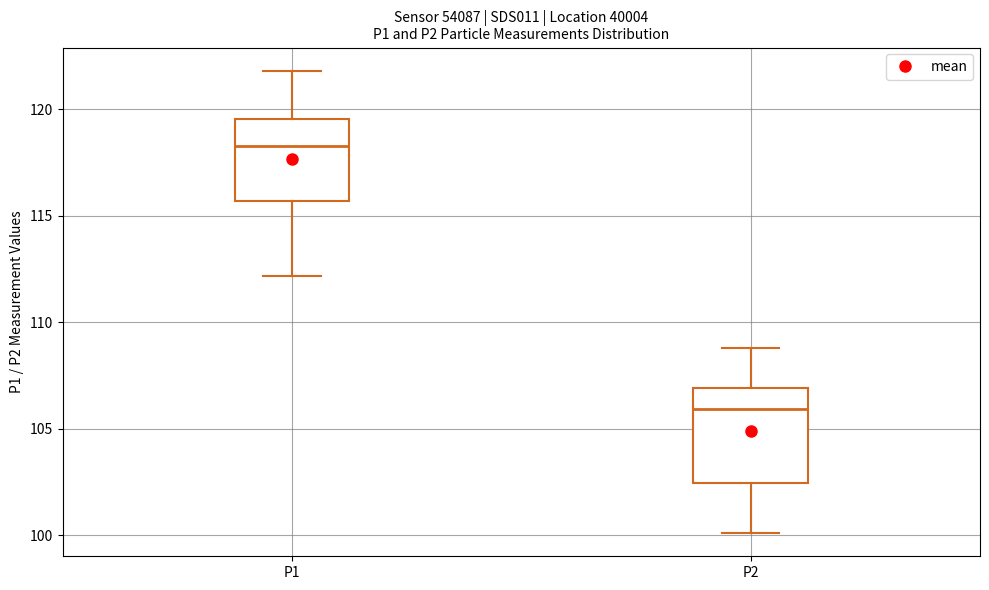

Reading left to right, read every box against the y-axis: the position of its median line, the range the box covers, and the ends of its whiskers. The values are not printed on the chart, so give them approximately, as read against the axis.

P1: median 118.5, box 115.5 to 119.5, whiskers 112.0 to 122.0
P2: median 106.0, box 102.5 to 107.0, whiskers 100.0 to 109.0